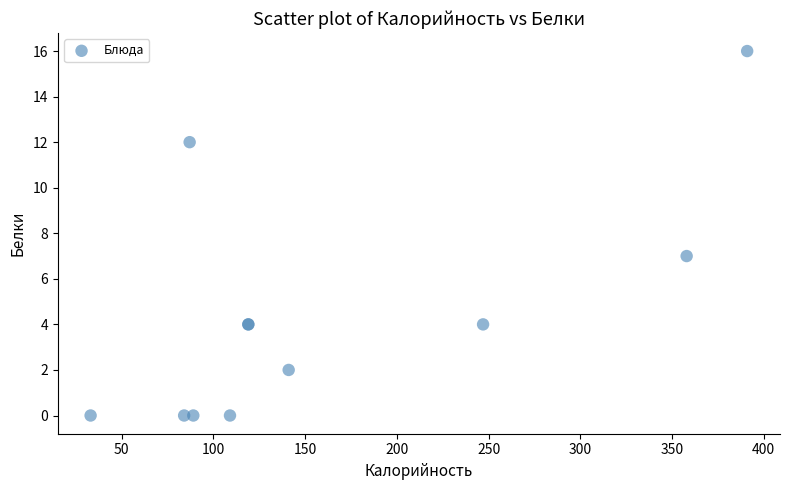

What Y value in the scatter plot is closest to 8?

7